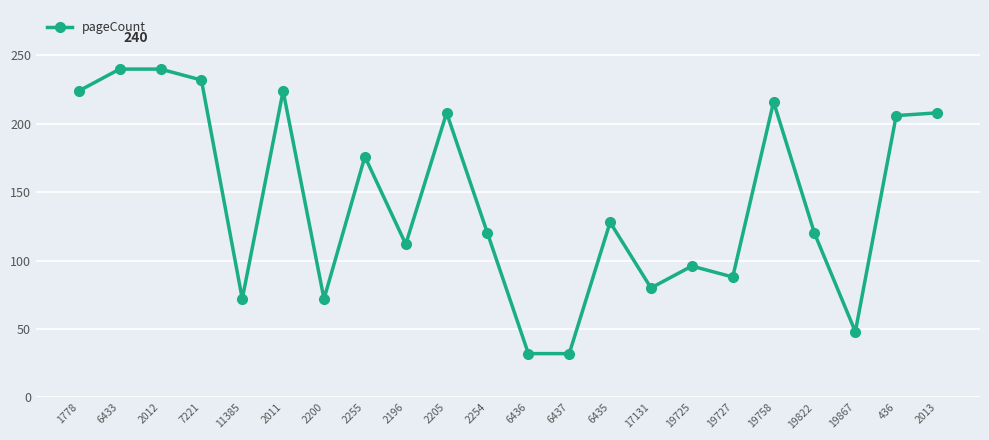

What is the change in value from 1778 to 6437?

-192